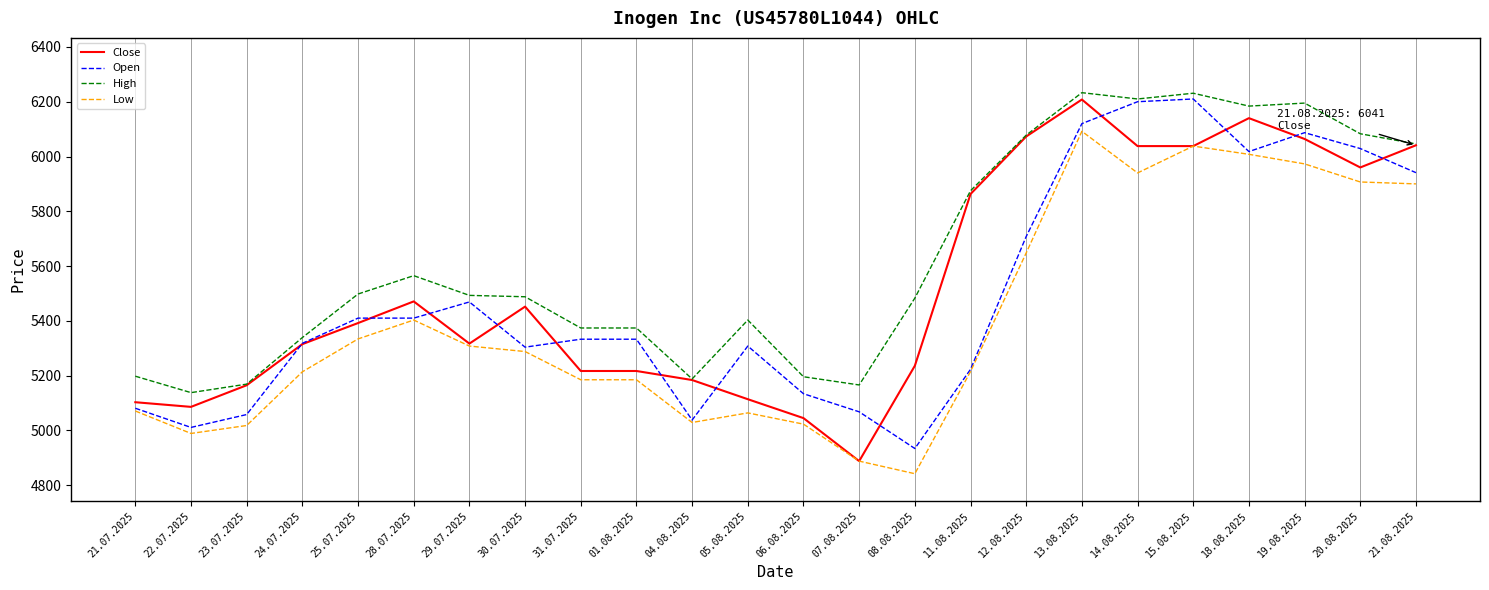

True or false: Low and High intersect in this chart.

False